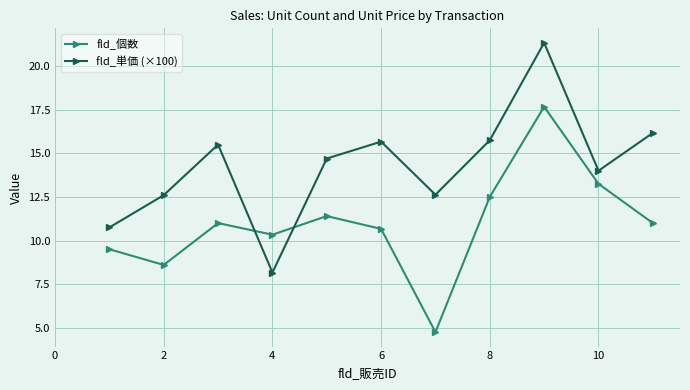

In fld_単価 (×100), how many points are lower than both neighbors (excluding endpoints)?

3